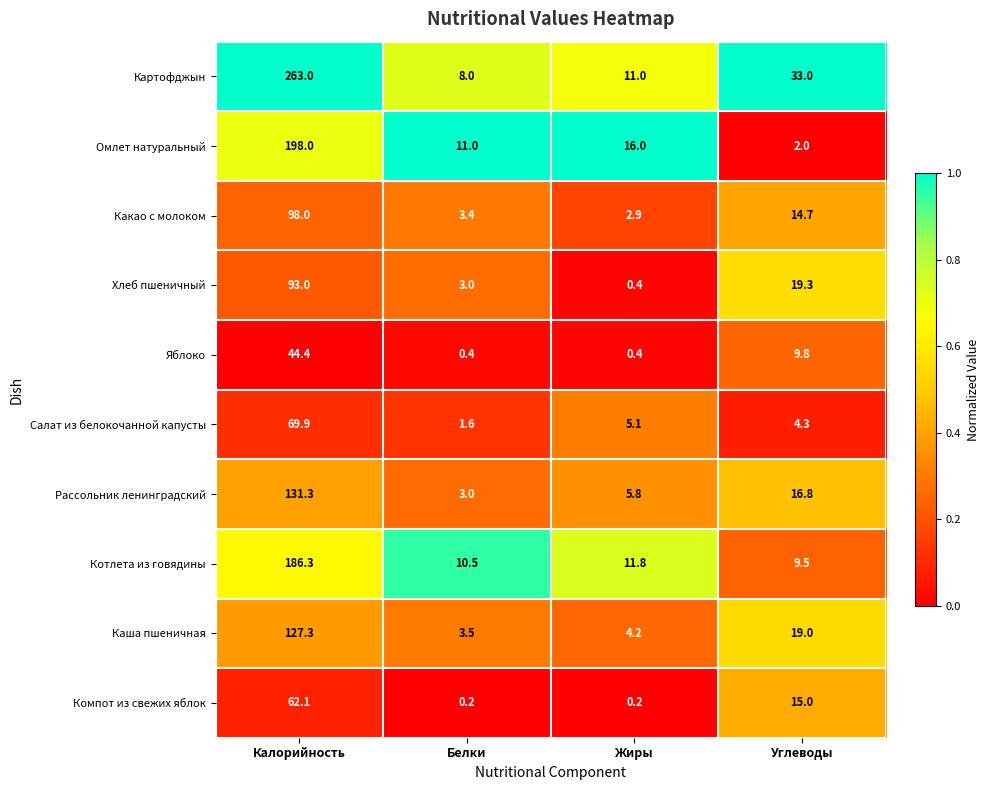

At which category does the chart reach its peak across all series?

Калорийность